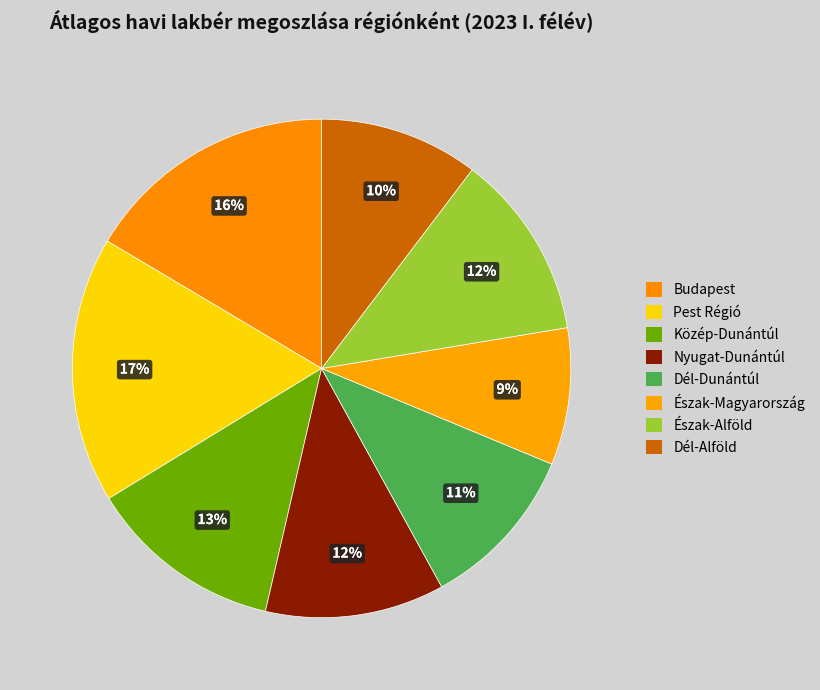

Is Dél-Dunántúl the majority of the pie?

No